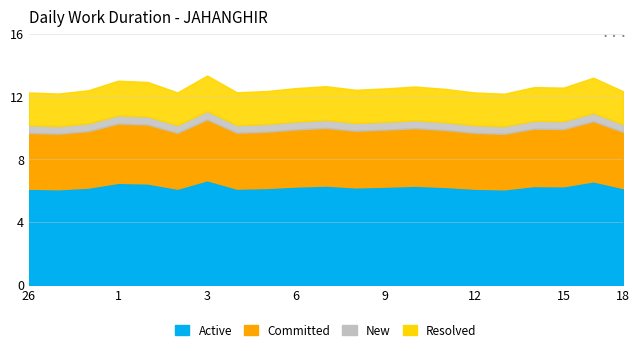

What is the sum of all Resolved values?

53.6